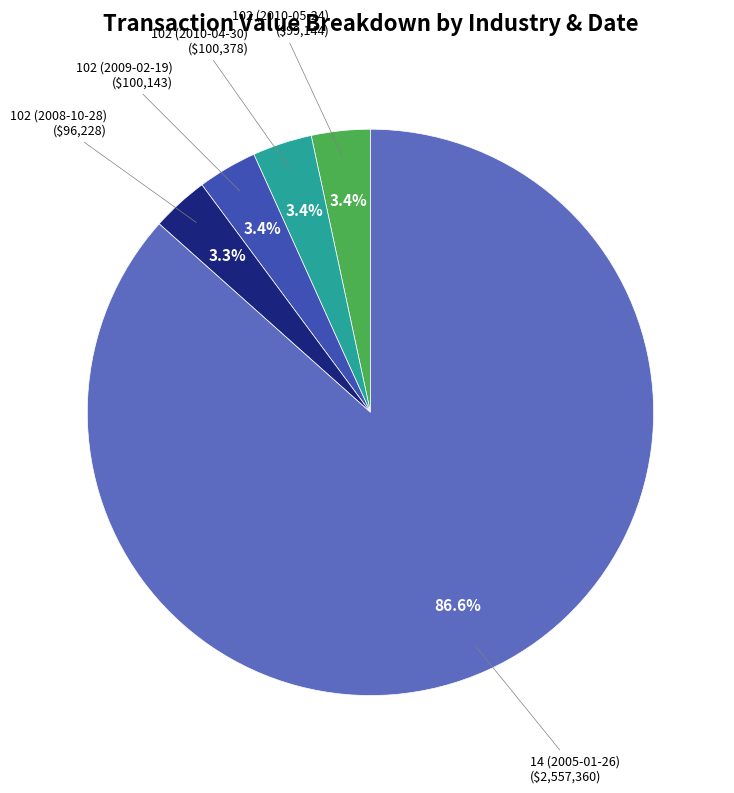

Does any single category account for the majority?

Yes